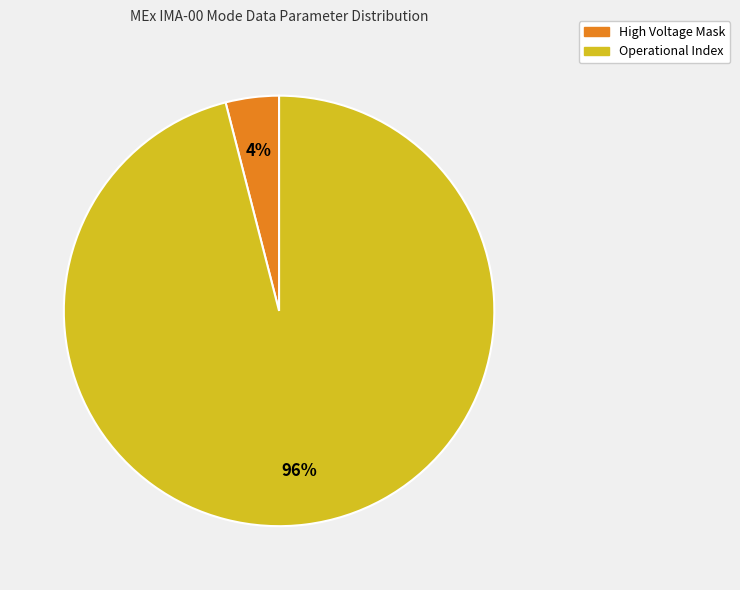

Rank the categories by value from lowest to highest.

High Voltage Mask, Operational Index